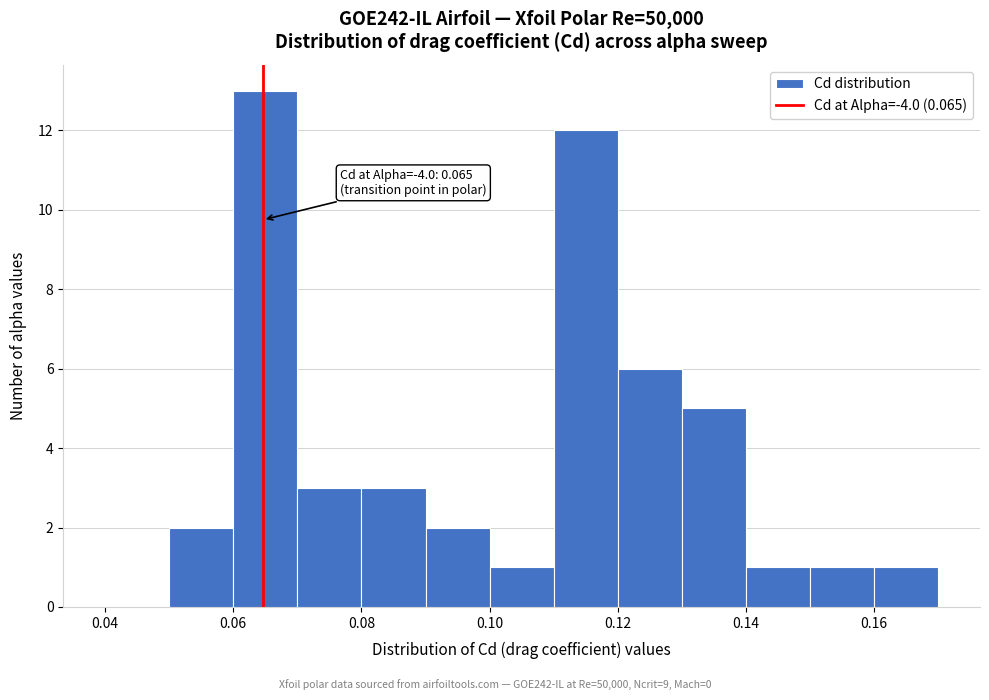

Which range on the x-axis has the tallest bar?

0.06 to 0.07